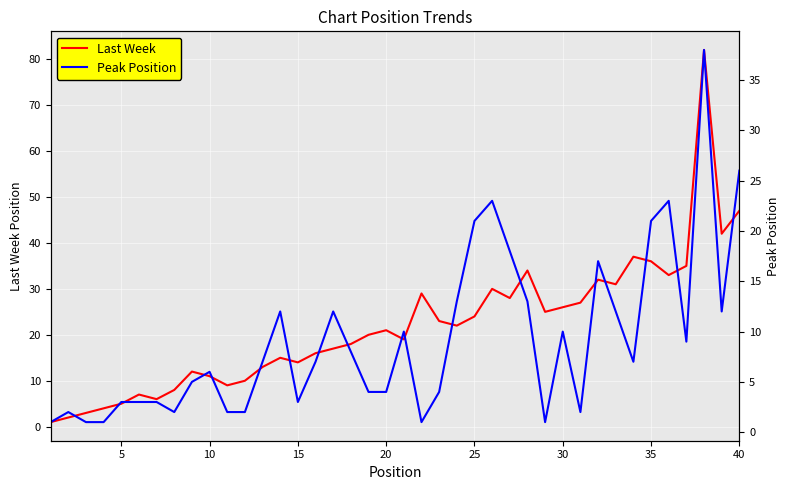

What is the average value of the Last Week series?

22